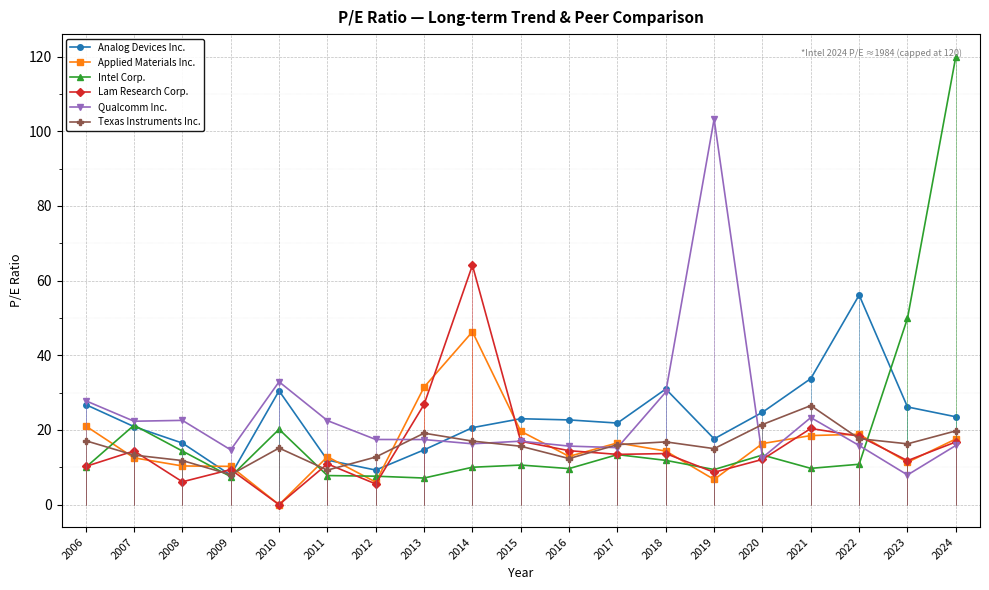

True or false: Applied Materials Inc. has a value of 7.6 at 2015.

False